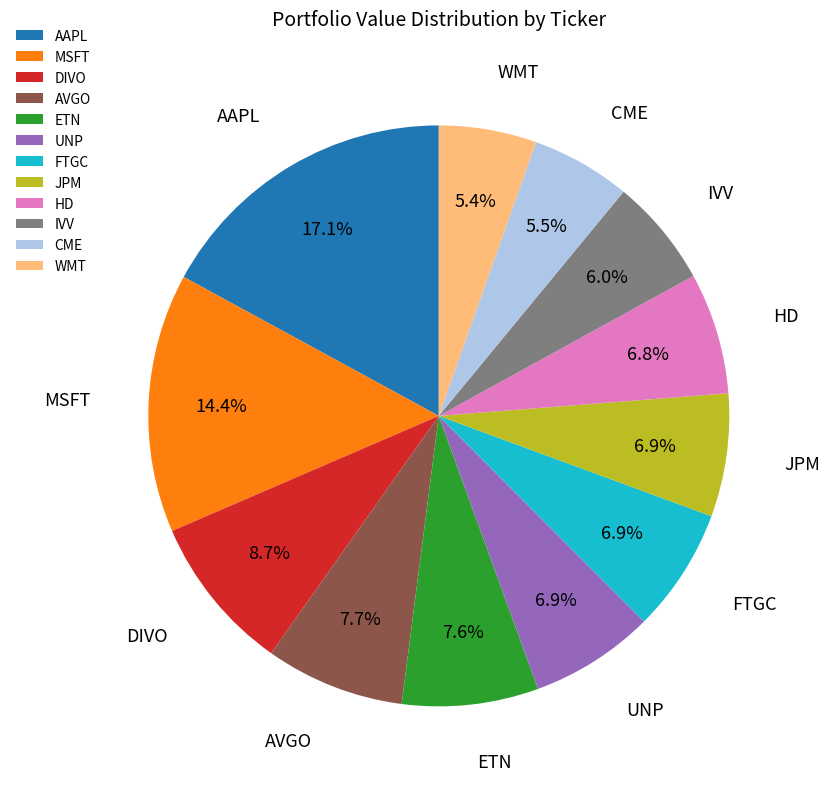

The MSFT slice represents 14% of the pie. True or false?

True